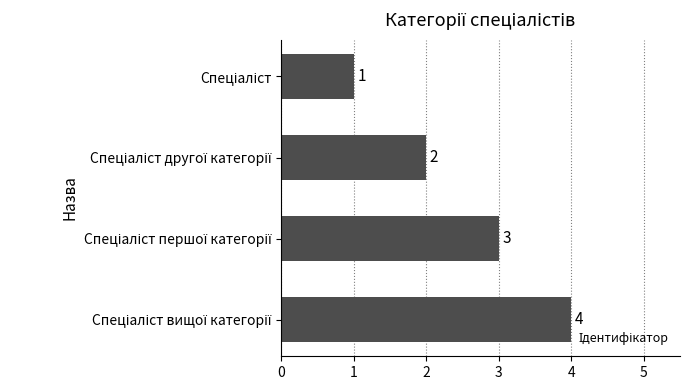

What is the maximum value shown in the chart?

4